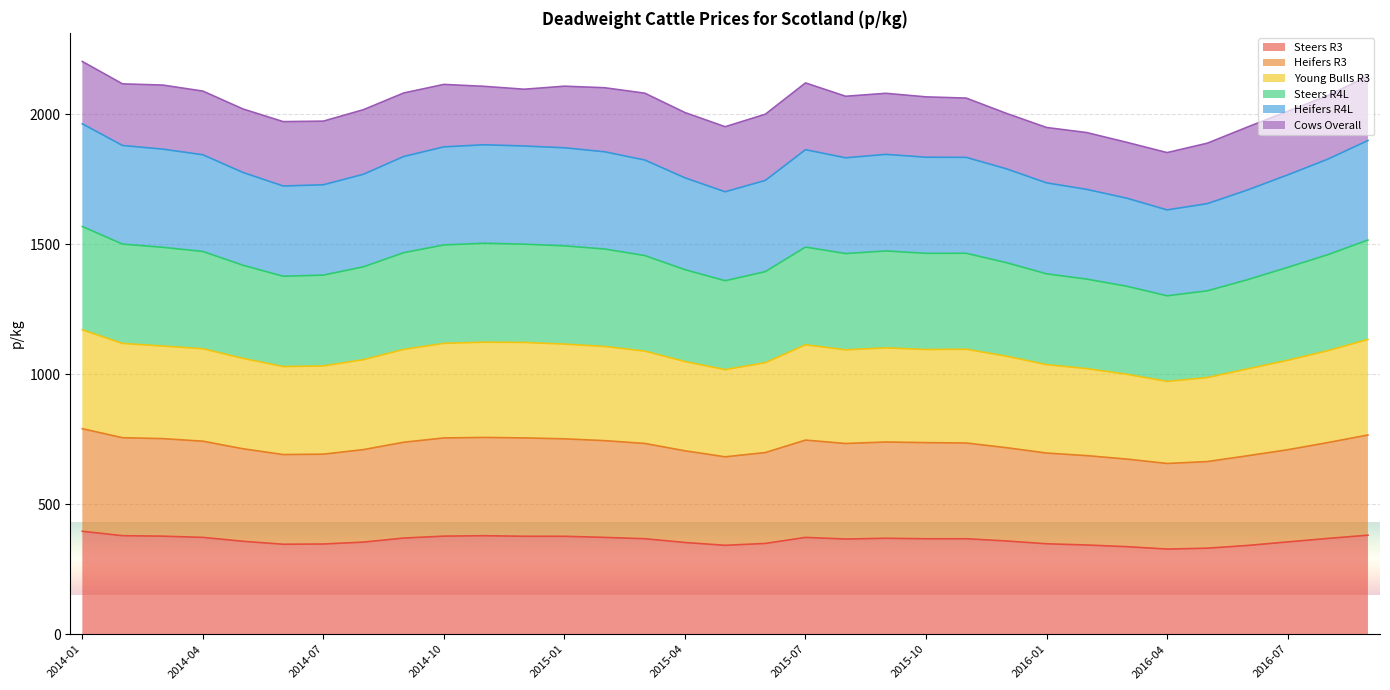

Does the chart display data point markers on the line(s)?

No